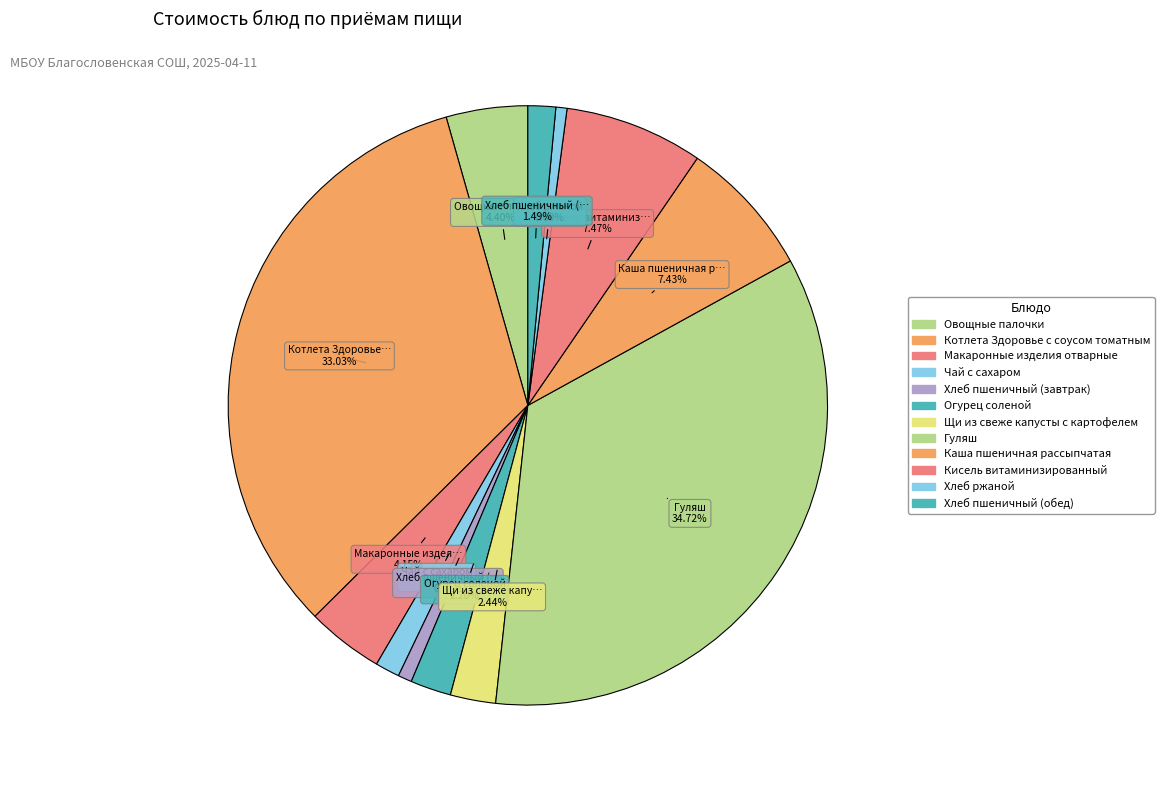

To the nearest percent, what portion does Хлеб пшеничный (завтрак) represent?

1%